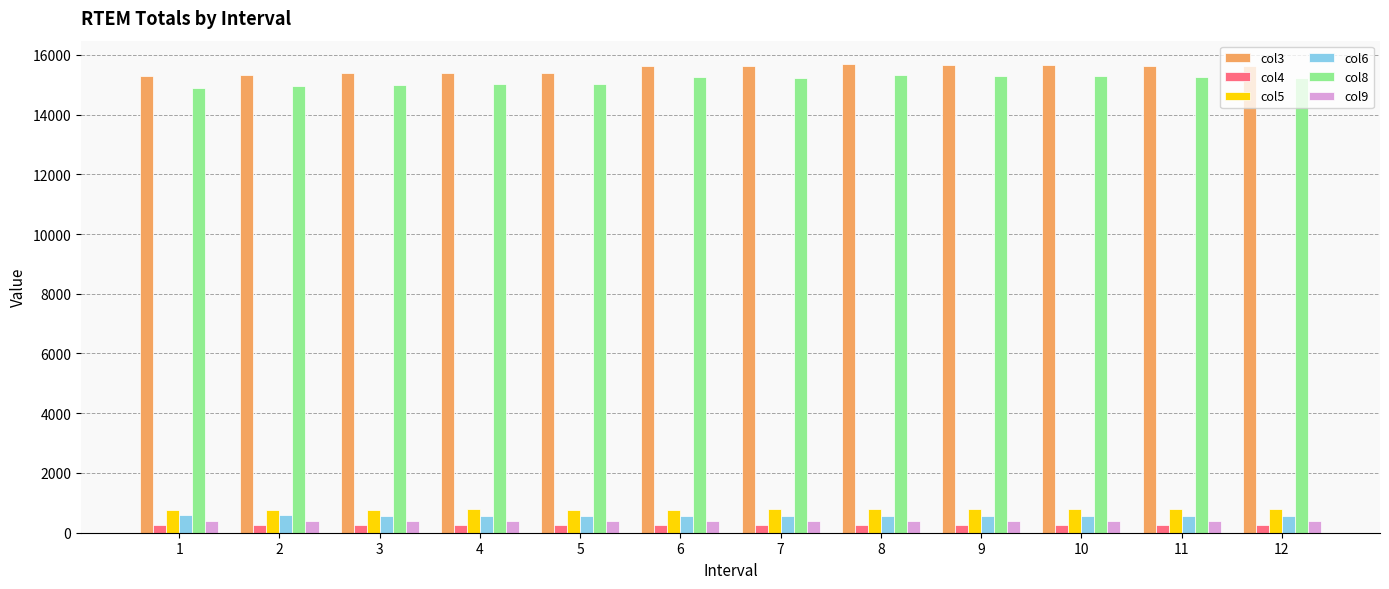

What is the maximum value shown in the chart?

15688.3